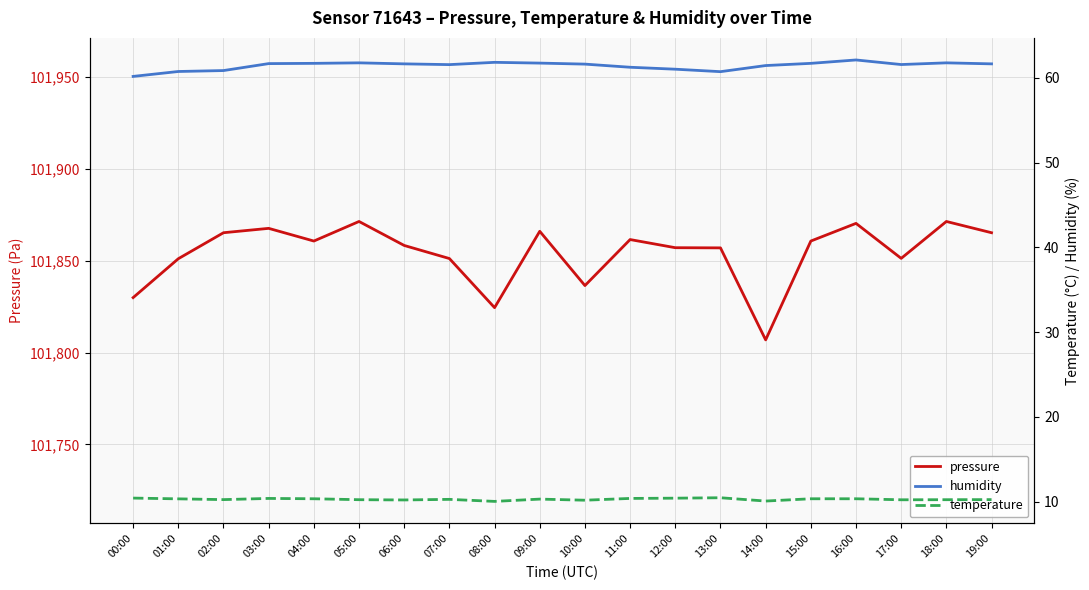

Reading right to left, transcribe all the data shown in this chart.

pressure: 19:00=101865.2	18:00=101871.4	17:00=101851.3	16:00=101870.3	15:00=101860.7	14:00=101806.9	13:00=101857.0	12:00=101857.1	11:00=101861.5	10:00=101836.5	09:00=101866.0	08:00=101824.4	07:00=101851.2	06:00=101858.3	05:00=101871.4	04:00=101860.7	03:00=101867.6	02:00=101865.2	01:00=101851.1	00:00=101829.9
humidity: 19:00=61.6	18:00=61.8	17:00=61.6	16:00=62.1	15:00=61.7	14:00=61.4	13:00=60.7	12:00=61.0	11:00=61.2	10:00=61.6	09:00=61.7	08:00=61.8	07:00=61.5	06:00=61.6	05:00=61.8	04:00=61.7	03:00=61.7	02:00=60.9	01:00=60.7	00:00=60.2
temperature: 19:00=10.2	18:00=10.2	17:00=10.2	16:00=10.3	15:00=10.3	14:00=10.1	13:00=10.5	12:00=10.4	11:00=10.4	10:00=10.2	09:00=10.3	08:00=10.0	07:00=10.3	06:00=10.2	05:00=10.2	04:00=10.3	03:00=10.4	02:00=10.2	01:00=10.3	00:00=10.4